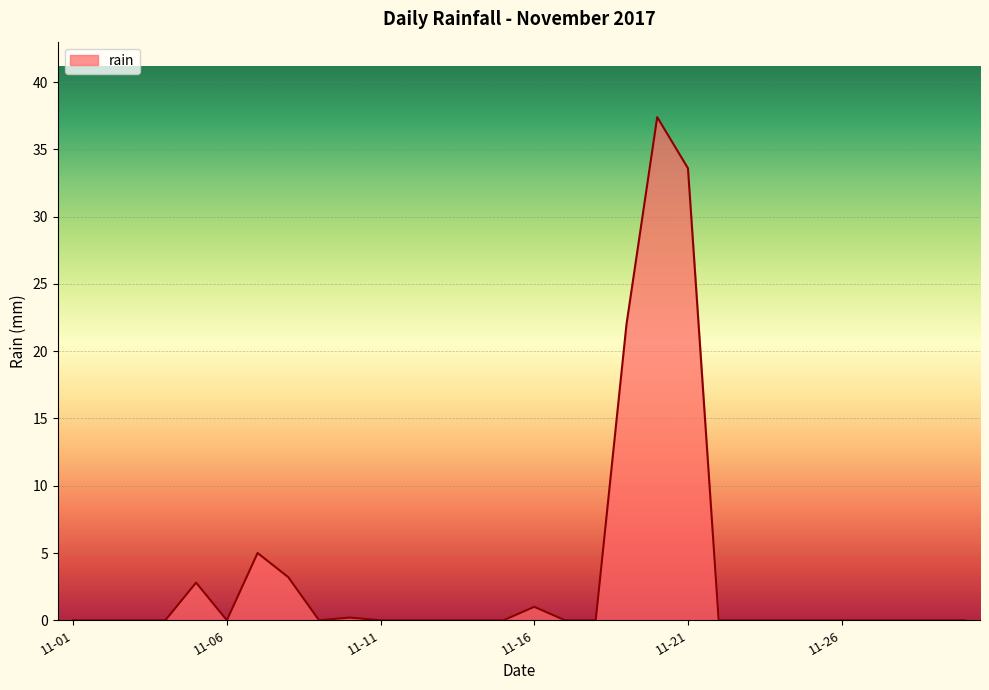

Does the chart display data point markers on the line(s)?

No